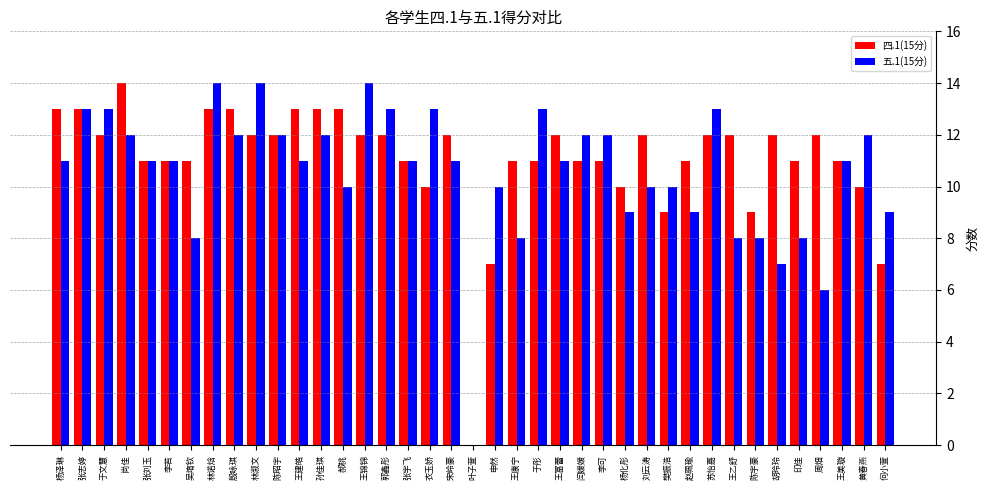

What is the sum of the 五.1(15分) values at 赵珮瑜 and 樊振浩?

19